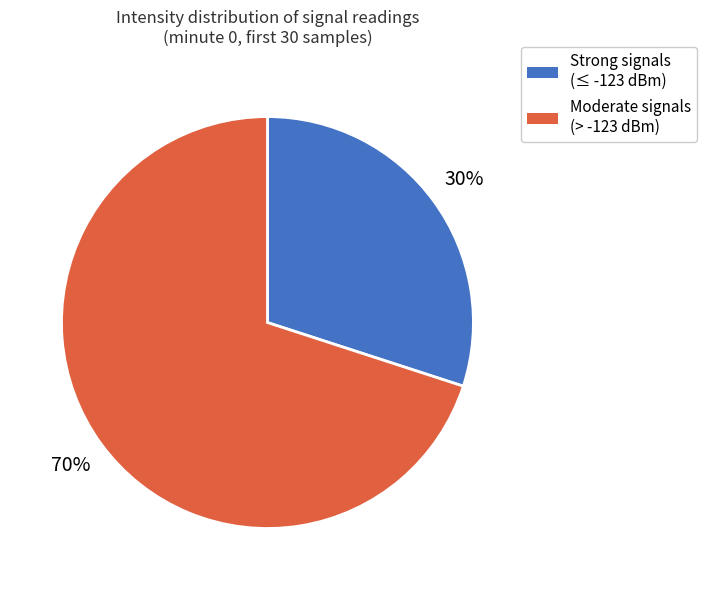

Is there any slice that represents more than half of the pie?

Yes